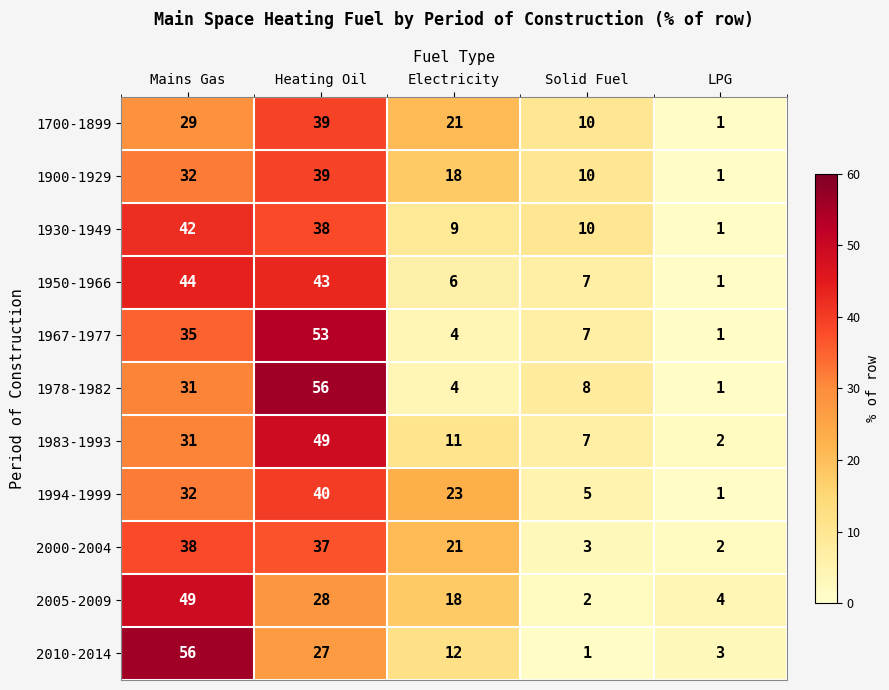

What is the sum of the 1900-1929 values at Heating Oil and Electricity?

57